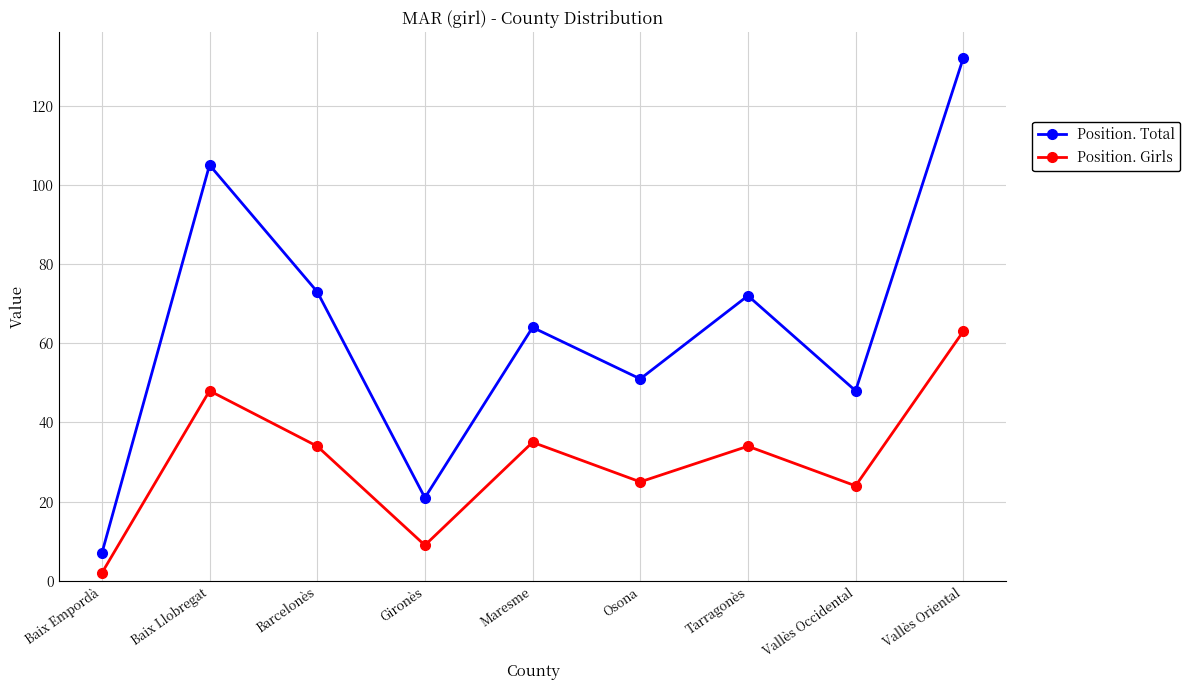

Which category has the lowest value in the Position. Girls series?

Baix Empordà